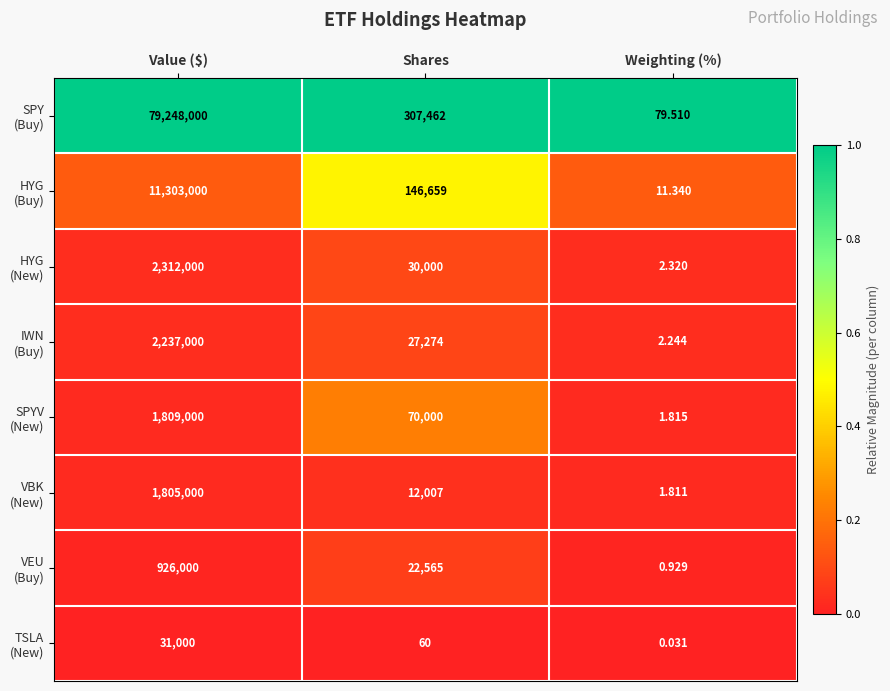

At which category is the sum across all series the highest?

Value ($)